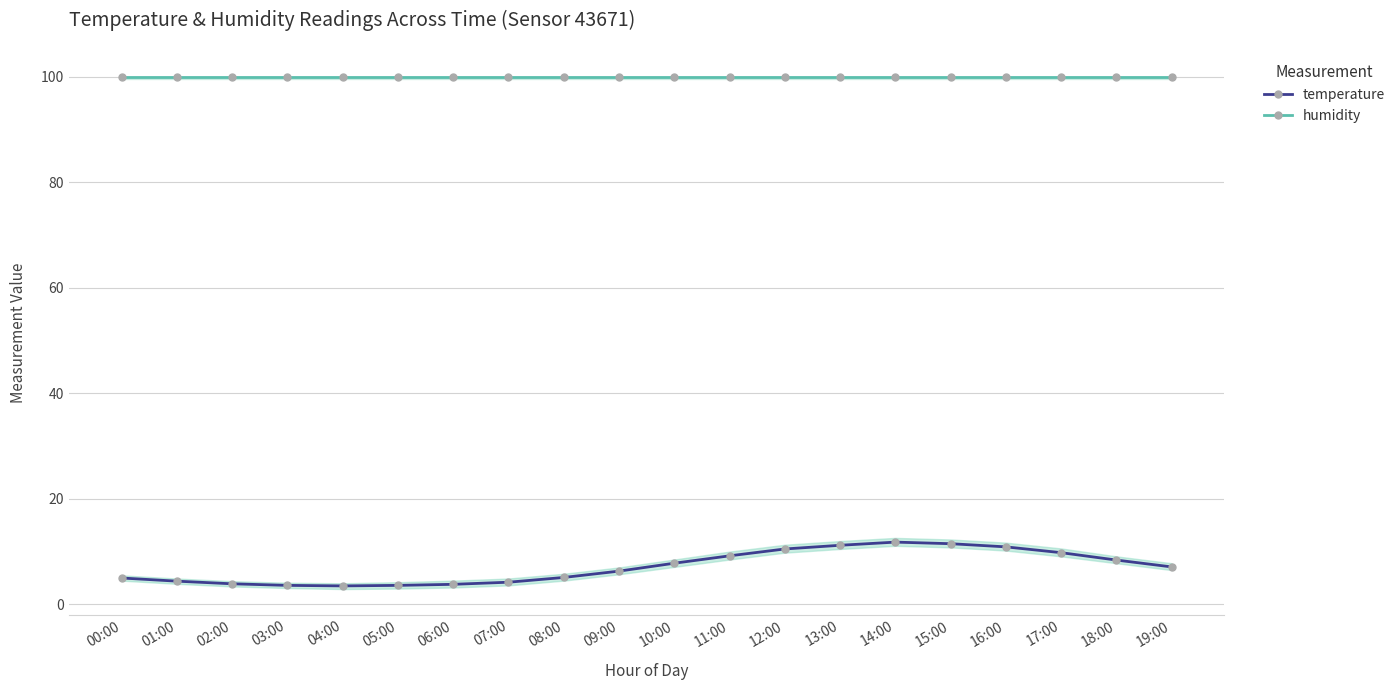

What is the difference between the highest and lowest values at 17:00?

90.1